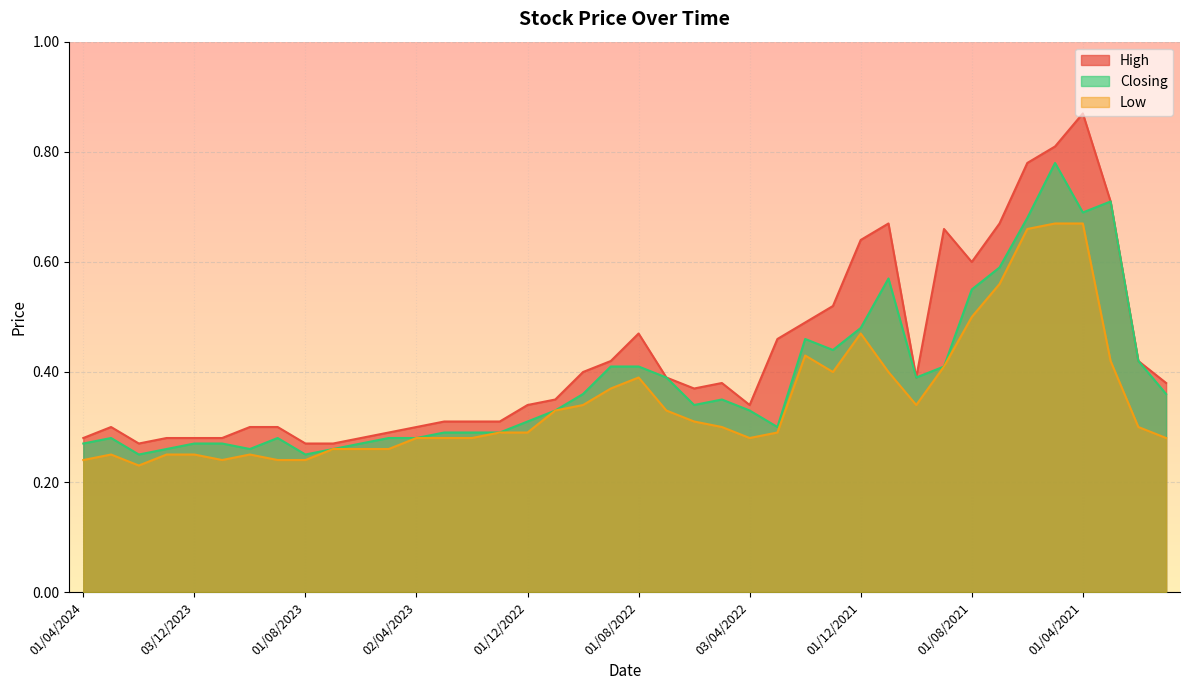

Between 02/04/2023 and 01/11/2021, which series saw the biggest shift?

High